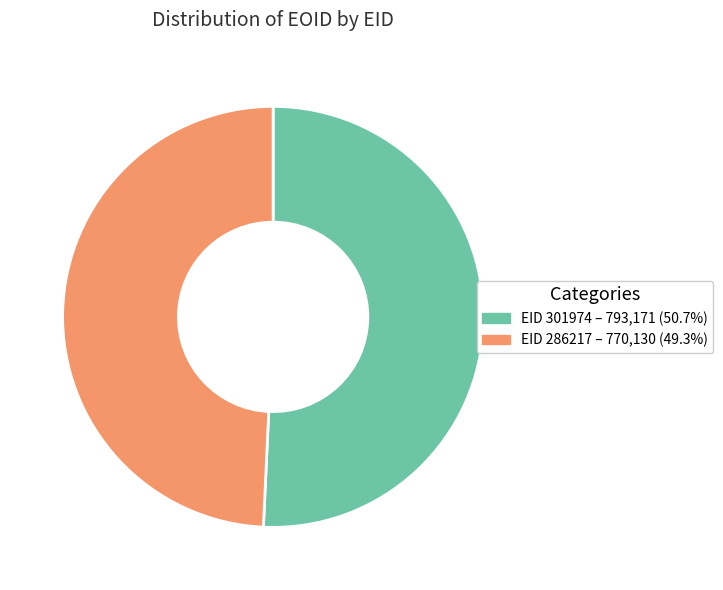

Is there a majority slice in this chart?

Yes